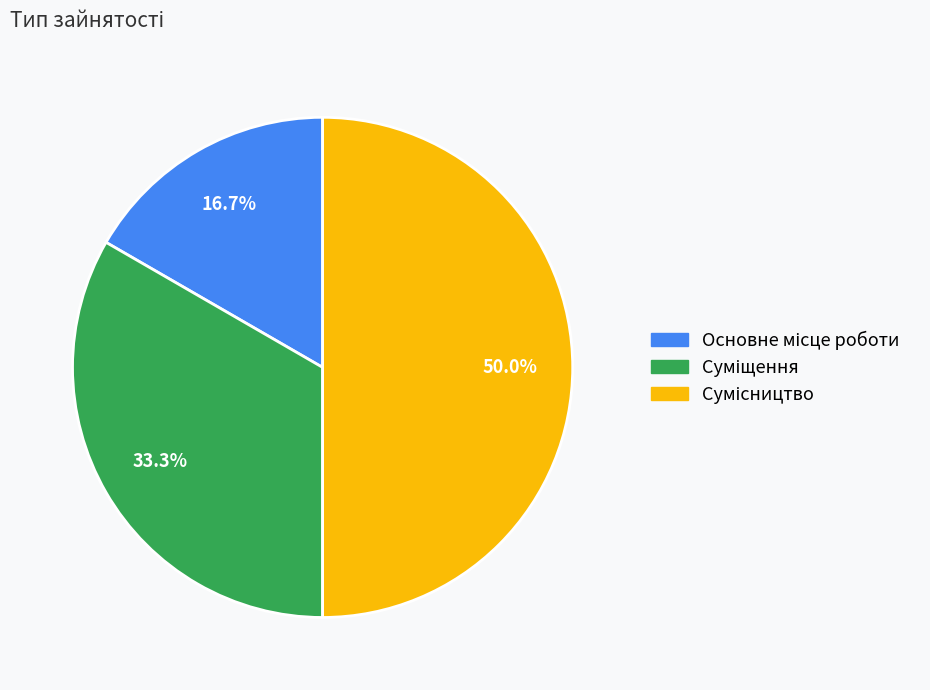

Rank the categories by value from lowest to highest.

Основне місце роботи, Суміщення, Сумісництво